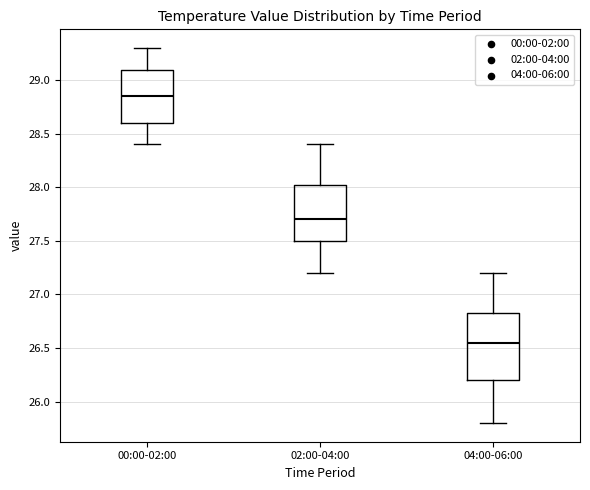

Where is the upper edge of the box for 04:00-06:00 on the y-axis? The values are not printed on the chart, so give them approximately, as read against the axis.

26.85